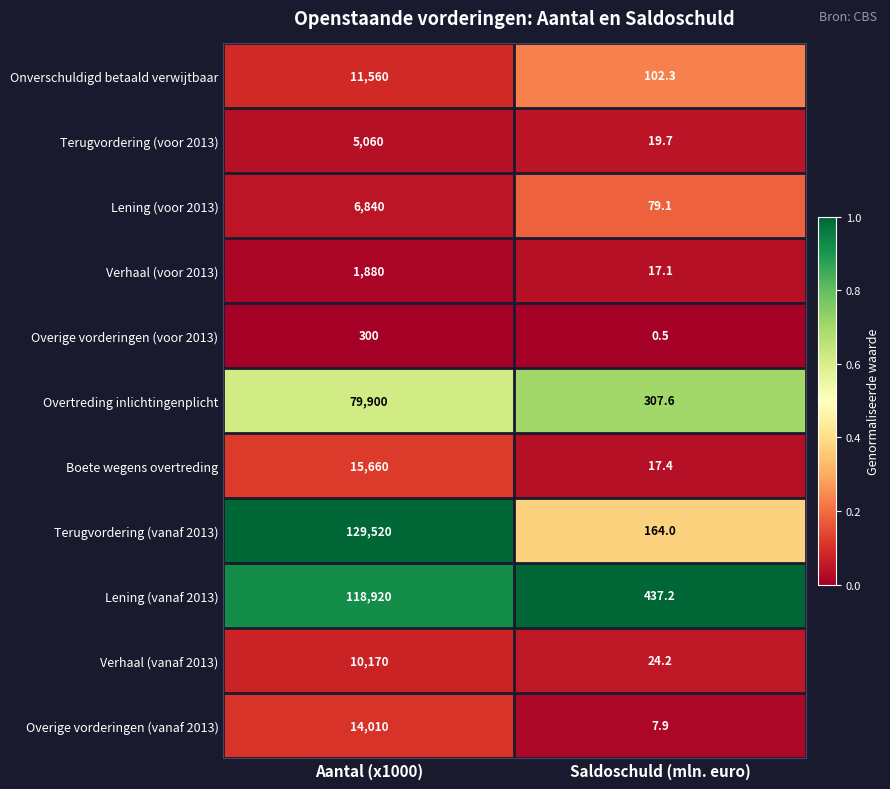

Reading left to right, transcribe all the data shown in this chart.

Onverschuldigd betaald verwijtbaar: 11560.0	102.3
Terugvordering (voor 2013): 5060.0	19.7
Lening (voor 2013): 6840.0	79.1
Verhaal (voor 2013): 1880.0	17.1
Overige vorderingen (voor 2013): 300.0	0.5
Overtreding inlichtingenplicht: 79900.0	307.6
Boete wegens overtreding: 15660.0	17.4
Terugvordering (vanaf 2013): 129520.0	164.0
Lening (vanaf 2013): 118920.0	437.2
Verhaal (vanaf 2013): 10170.0	24.2
Overige vorderingen (vanaf 2013): 14010.0	7.9